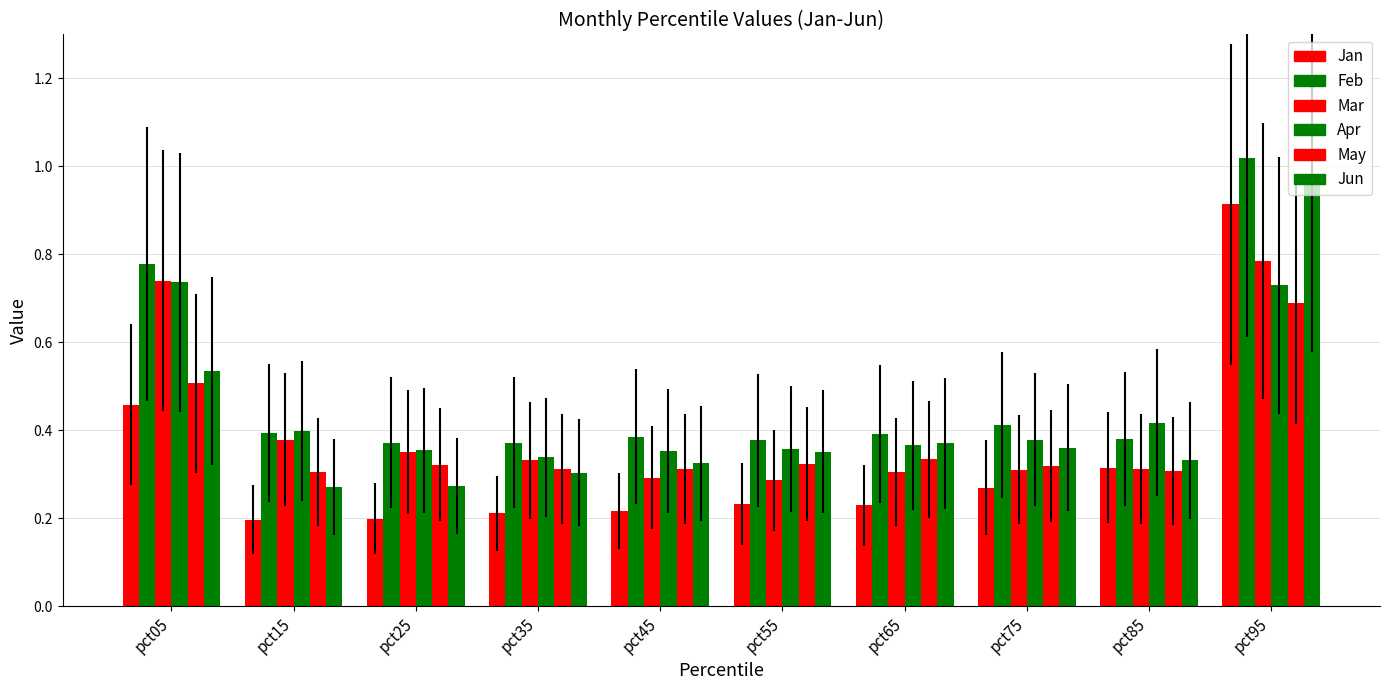

The Jan series shows 0.3 at pct05. True or false?

False